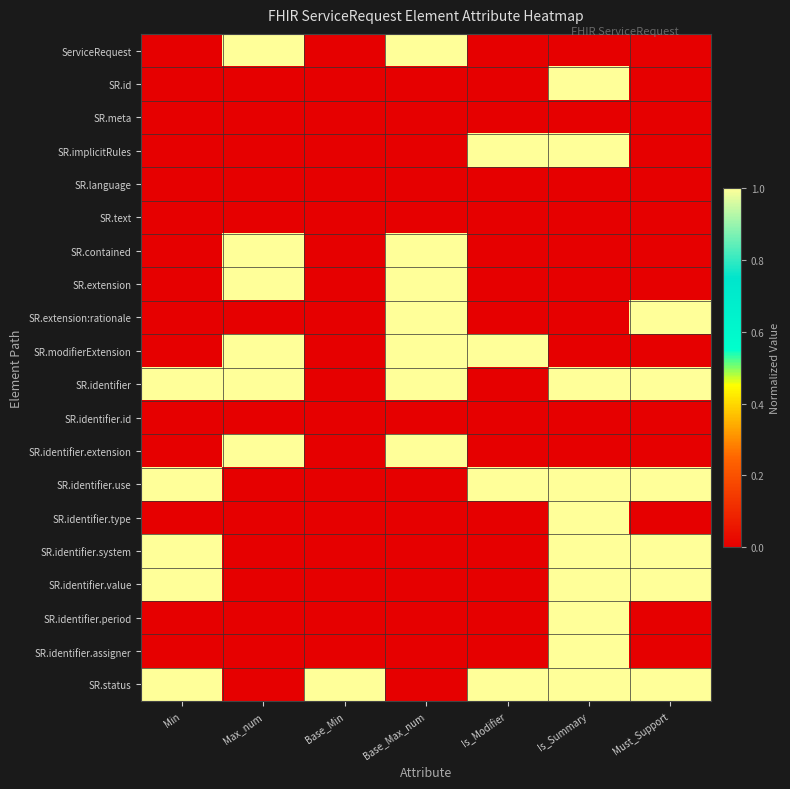

Rank the series by their maximum value, from lowest to highest.

SR.meta, SR.language, SR.text, SR.identifier.id, ServiceRequest, SR.id, SR.implicitRules, SR.contained, SR.extension, SR.extension:rationale, SR.modifierExtension, SR.identifier, SR.identifier.extension, SR.identifier.use, SR.identifier.type, SR.identifier.system, SR.identifier.value, SR.identifier.period, SR.identifier.assigner, SR.status